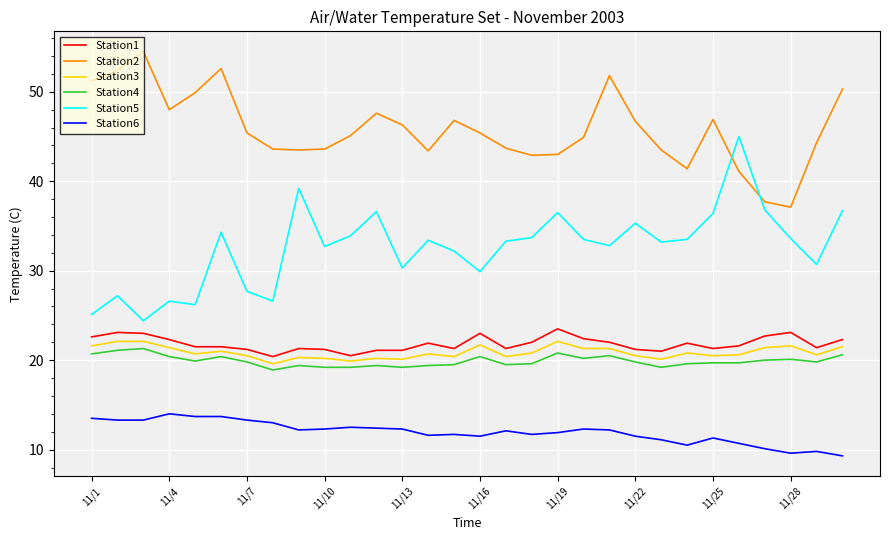

What is the difference between the maximum and minimum values in the Station2 series?

17.4